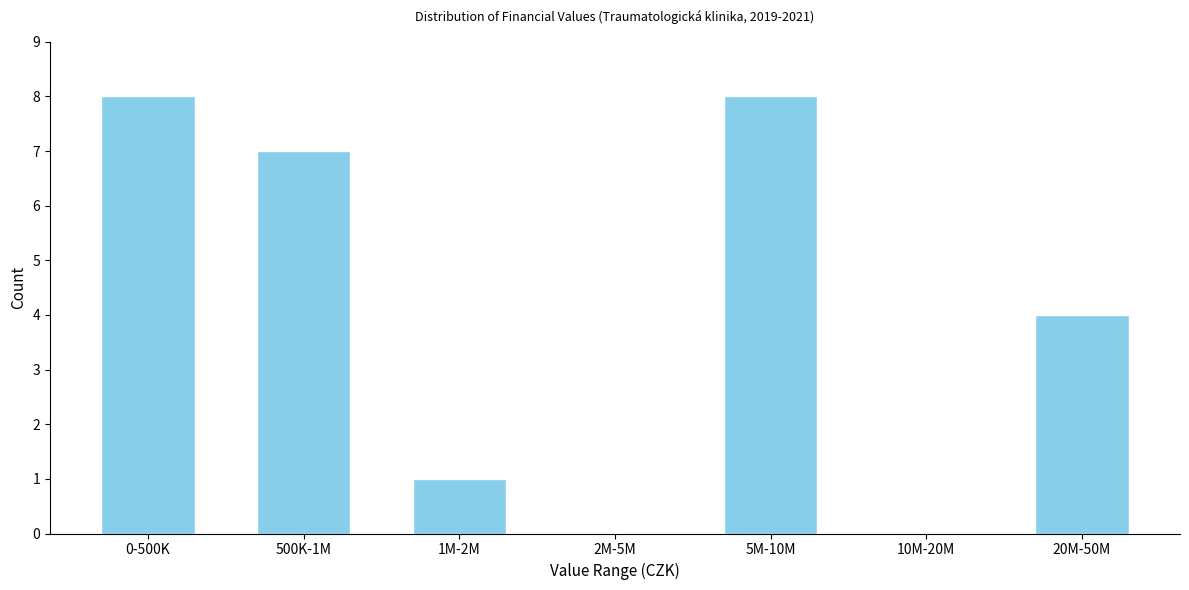

Reading left to right, what are all the values shown in this chart?

0-500K=8	500K-1M=7	1M-2M=1	2M-5M=0	5M-10M=8	10M-20M=0	20M-50M=4